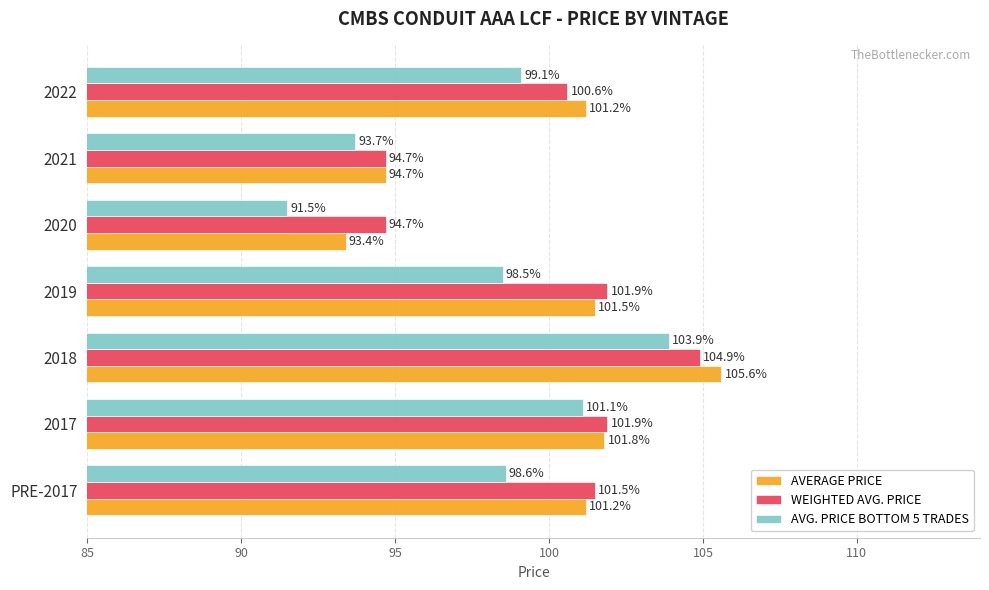

The AVG. PRICE BOTTOM 5 TRADES series shows 137.8 at 2019. True or false?

False